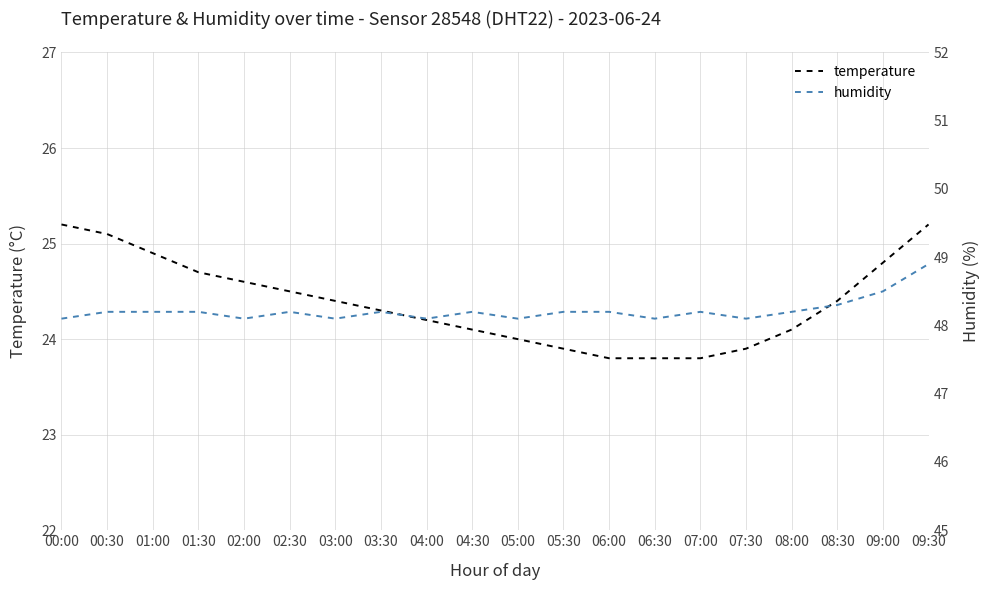

What is the value of the humidity point at the 12th from the left?

48.2